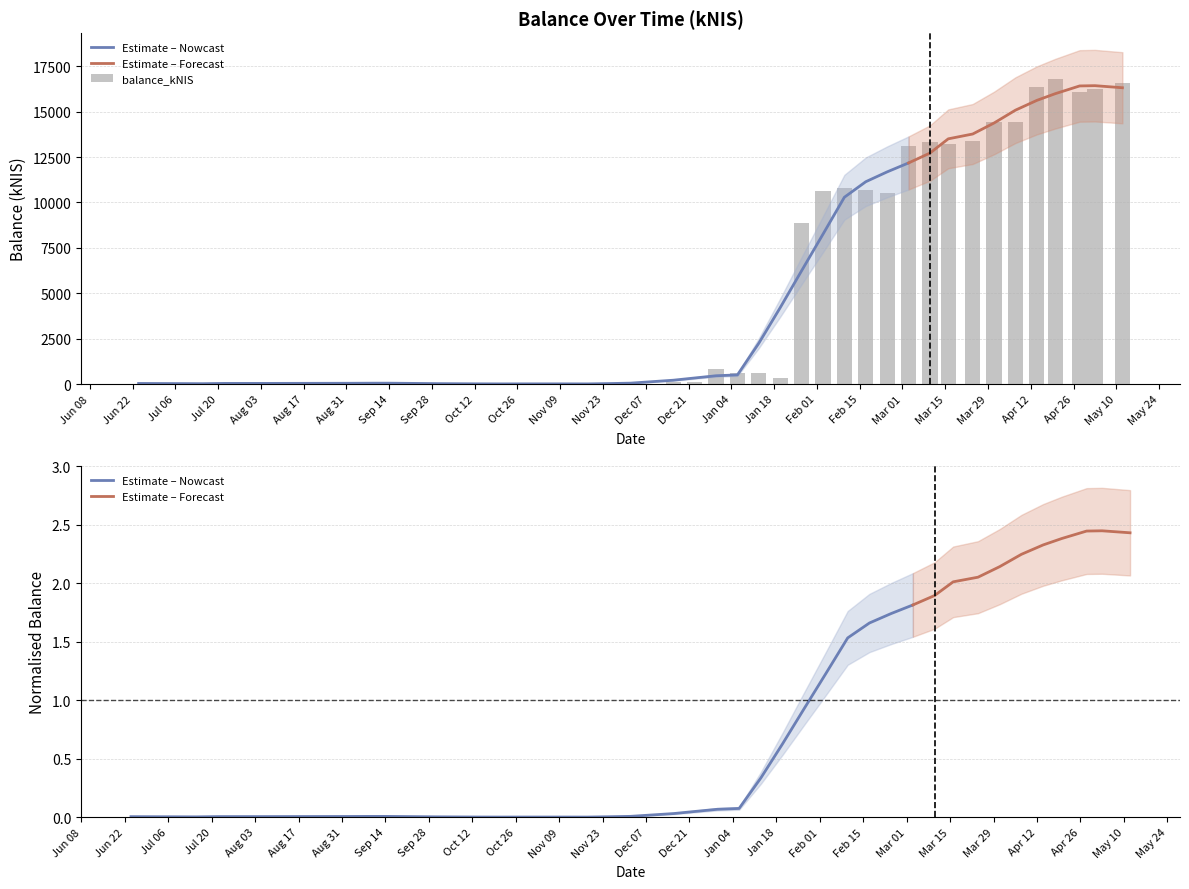

Reading right to left, what are all the values shown in this chart?

16591.7	16272.4	16077.2	16772.1	16354.5	14453.7	14433.9	13388.0	13237.0	13321.2	13125.4	10506.1	10678.0	10777.4	10609.5	8851.5	341.6	608.5	624.0	818.4	119.8	102.0	0.0	9.3	9.1	9.1	9.2	9.2	9.3	9.2	0.0	22.5	66.2	66.1	76.1	0.0	0.0	30.5	64.8	0.0